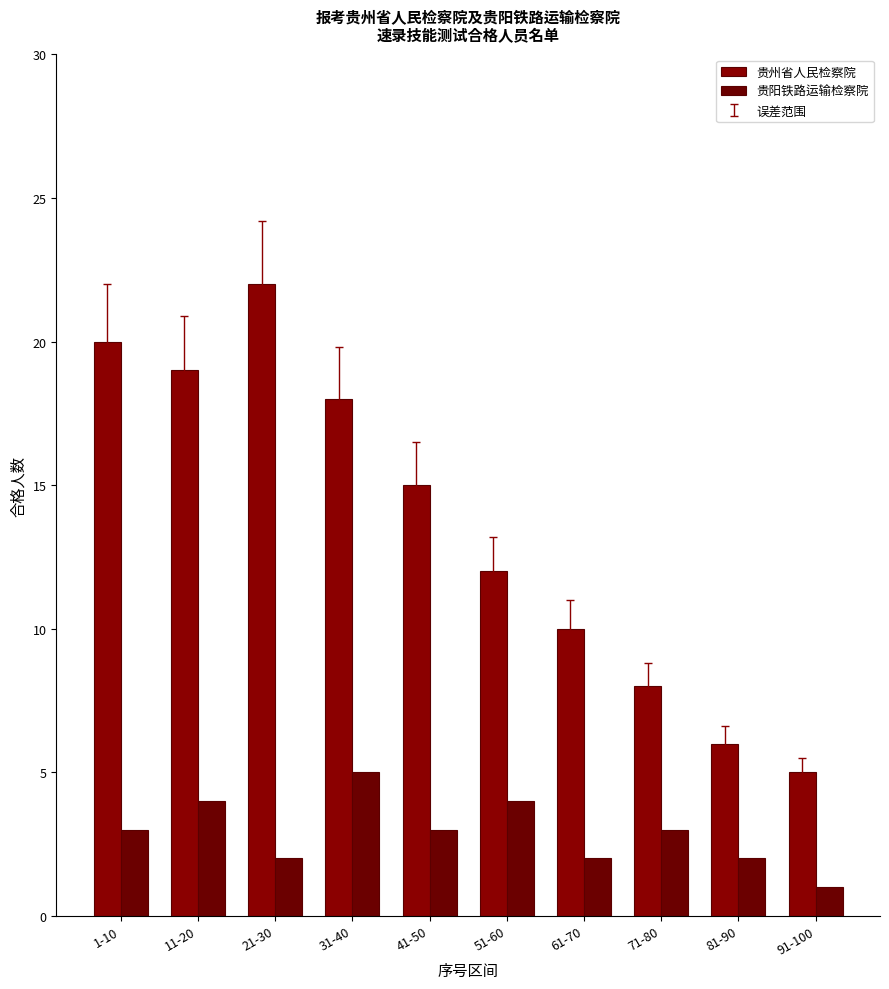

What is the label of the 1st bar from the left?

1-10